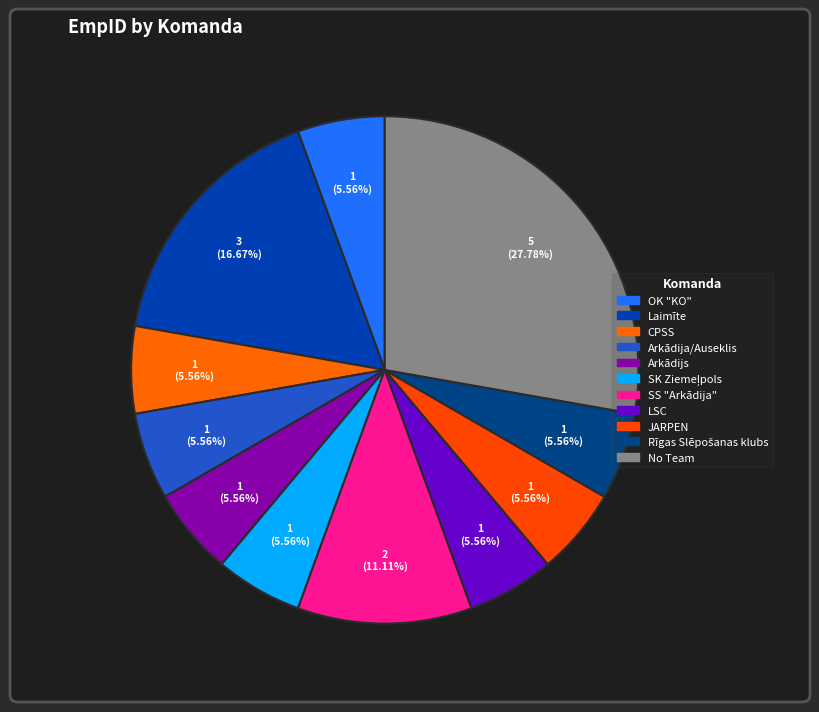

Count the number of slices in the pie.

11